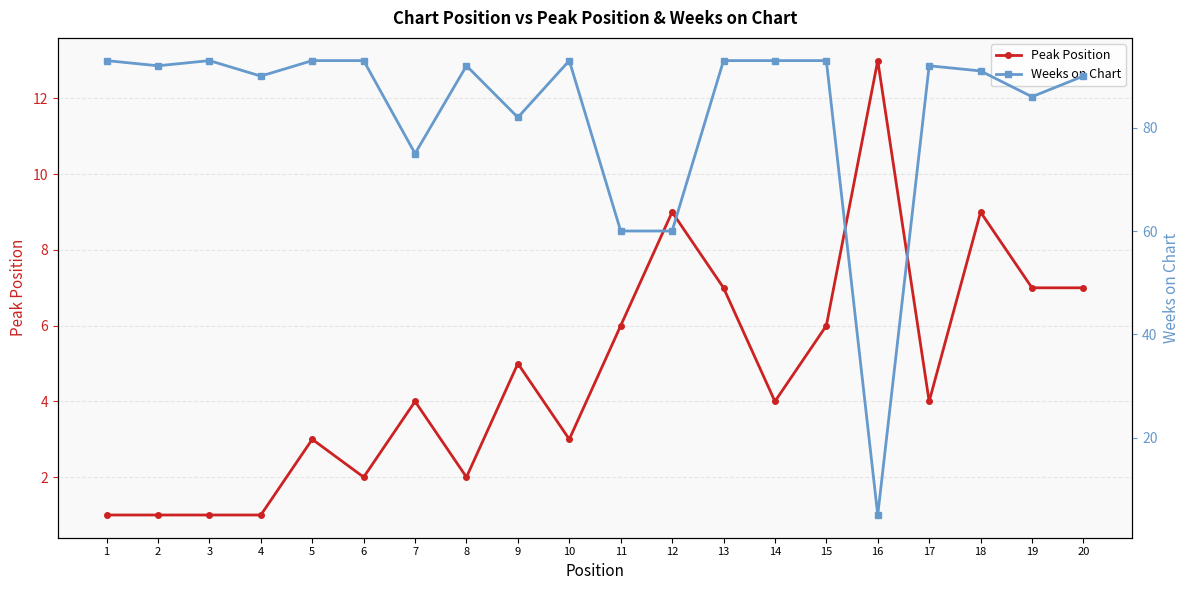

What is the lowest value of the Peak Position series?

1